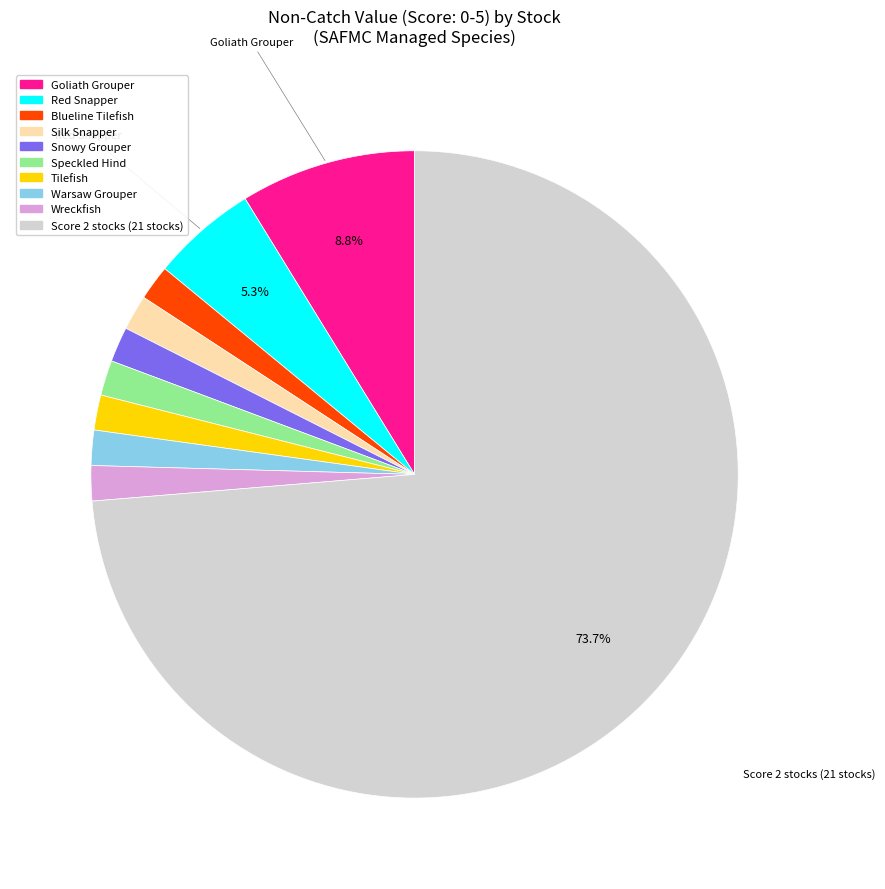

Does any single category account for the majority?

Yes